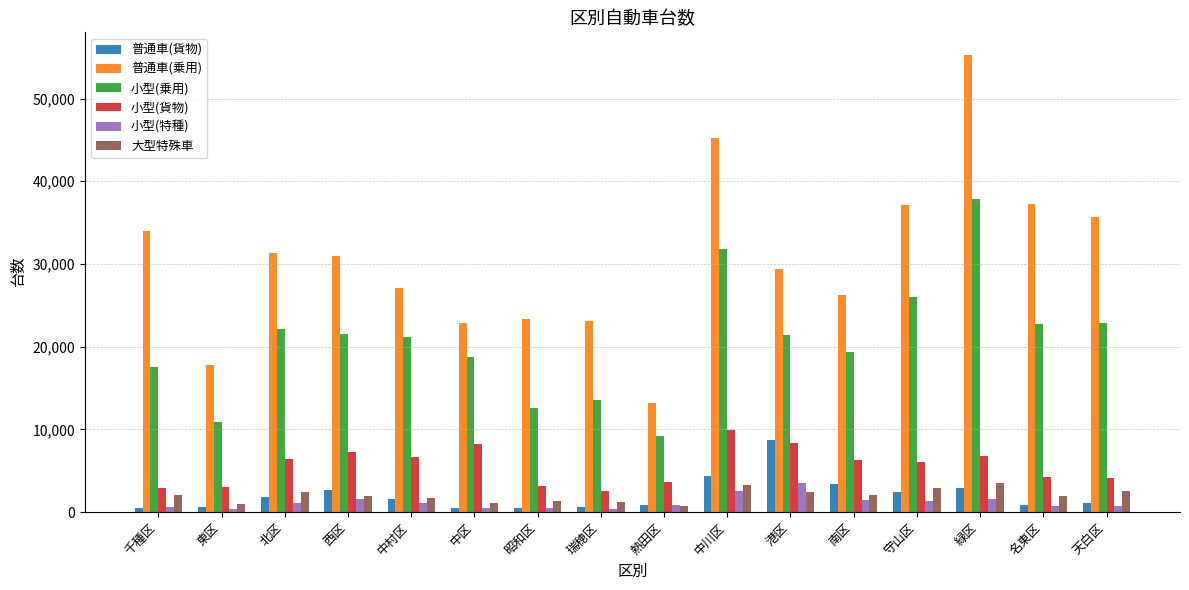

What is the difference between the maximum and minimum values in the 小型(乗用) series?

28696